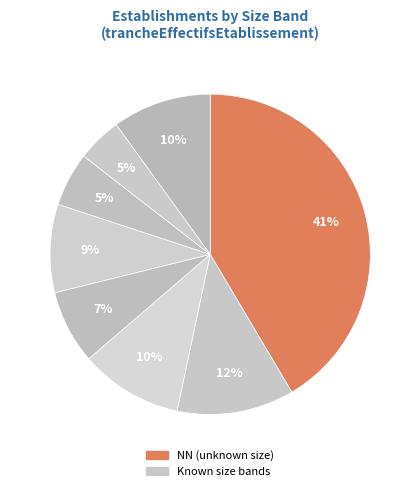

How many segments does this pie chart have?

8